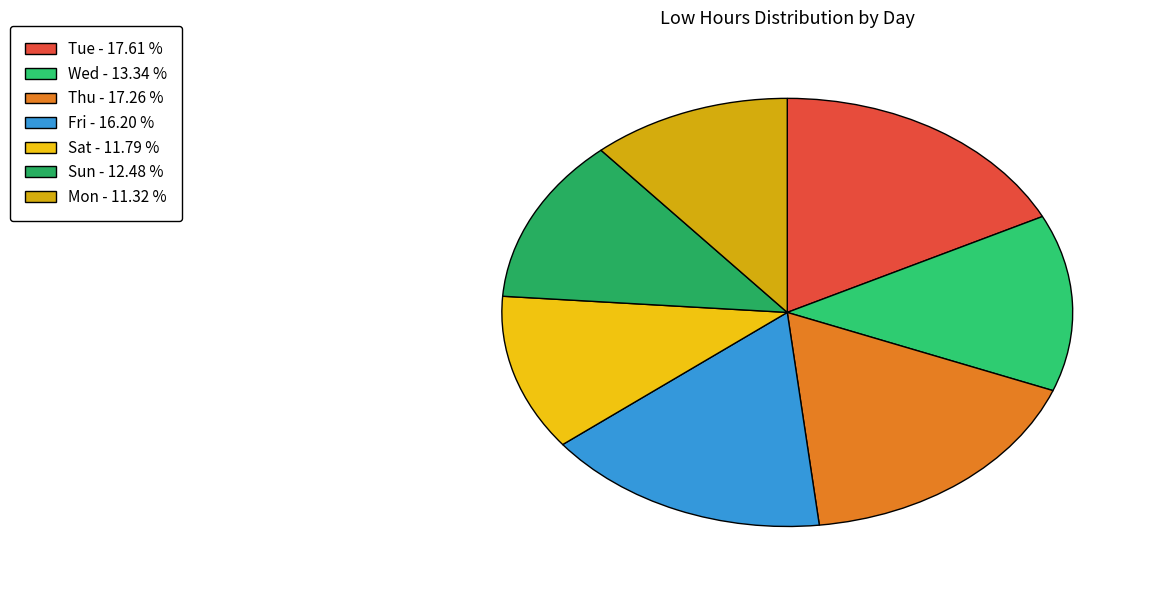

How many slices are in this pie chart?

7